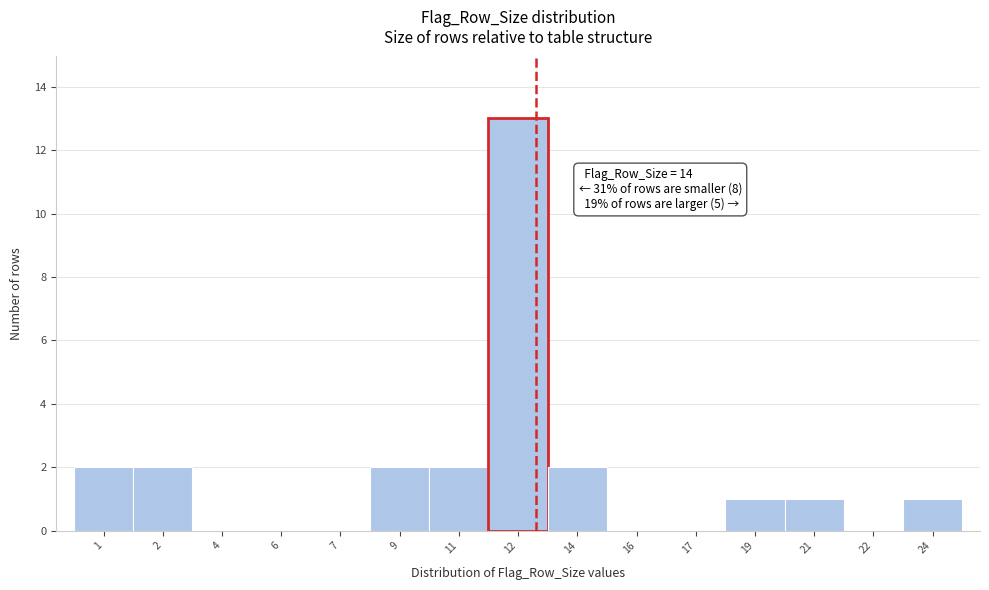

Reading right to left, what are all the values shown in this chart?

24=1	22=0	21=1	19=1	17=0	16=0	14=2	12=13	11=2	9=2	7=0	6=0	4=0	2=2	1=2